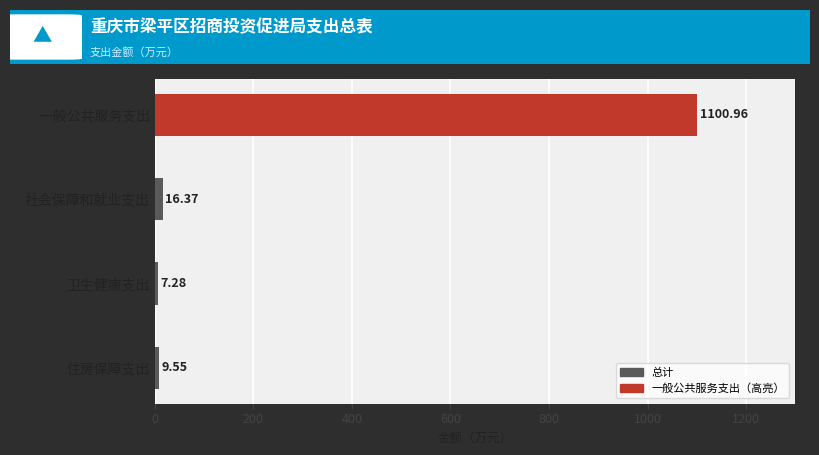

At which category does the chart reach its peak across all series?

一般公共服务支出